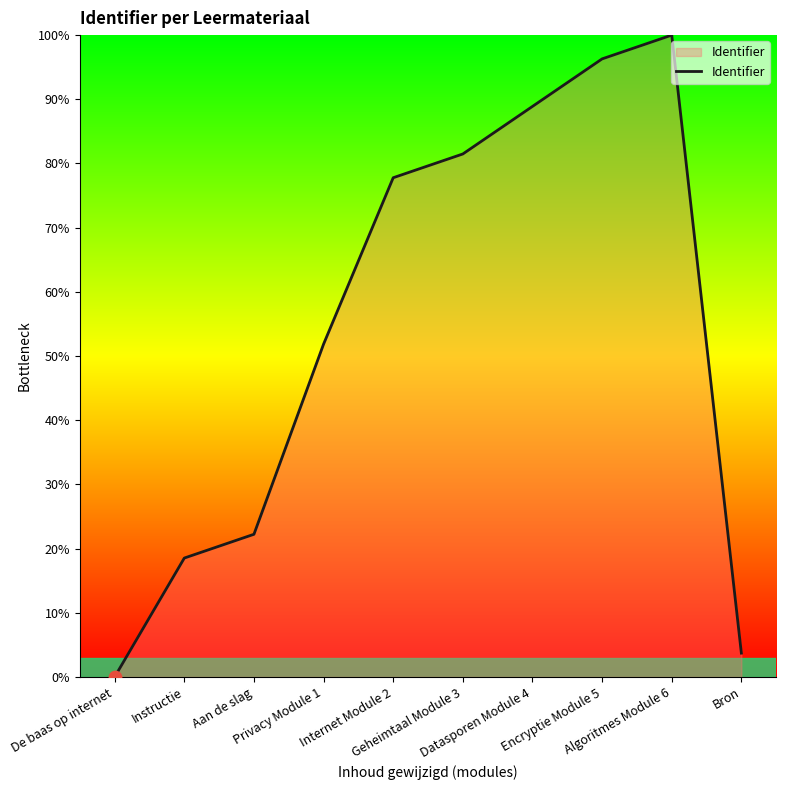

Approximately how many times larger is the value at Internet Module 2 compared to Geheimtaal Module 3?

1.0